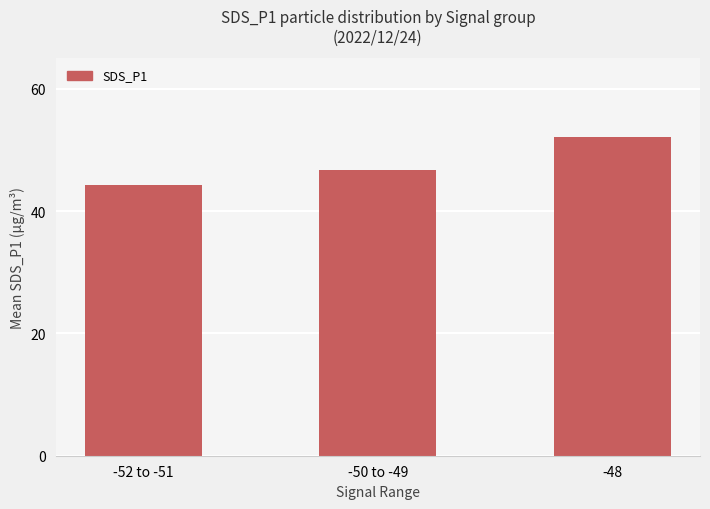

Approximately how many times larger is the value at -48 compared to -50 to -49?

1.1